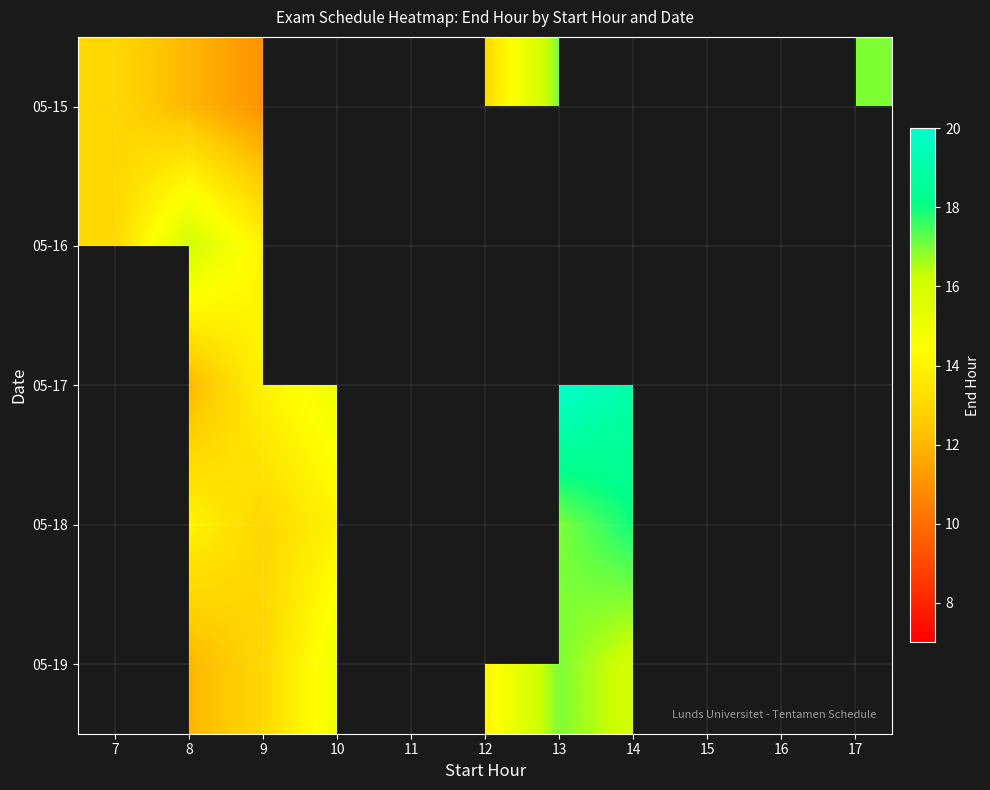

Between 12 and 17, which series saw the biggest shift?

05-15